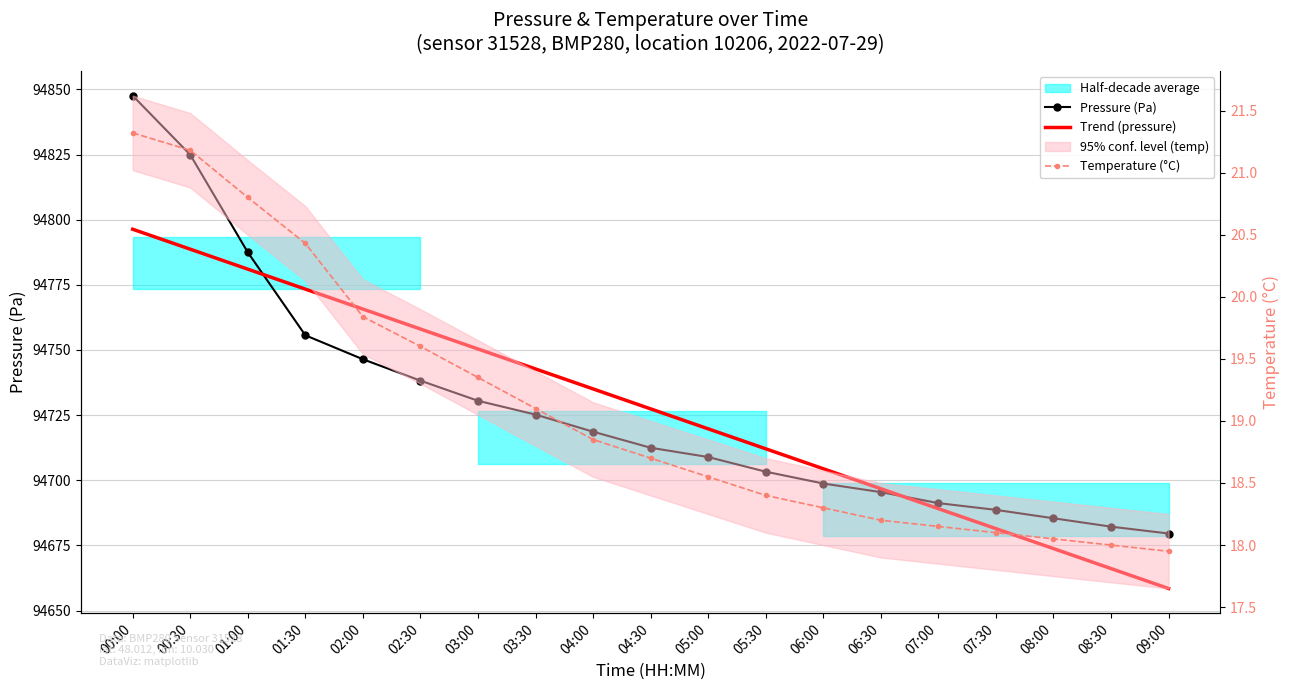

Does the chart have visible grid lines?

Yes